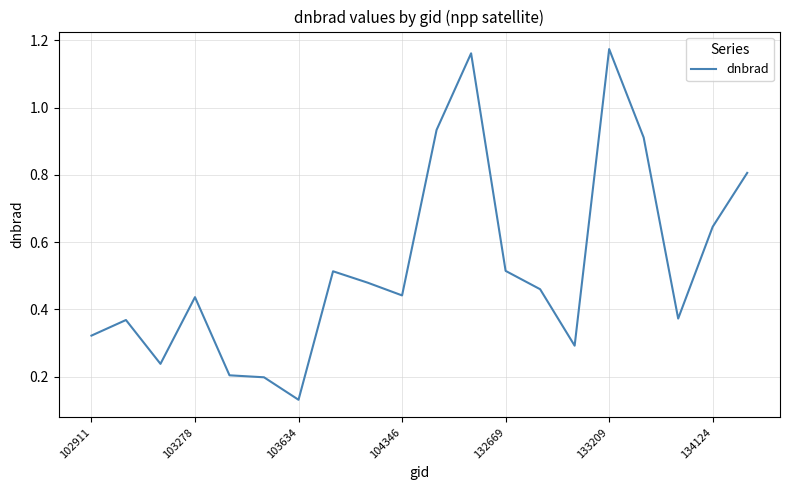

What is the difference between the maximum and minimum values?

1.0